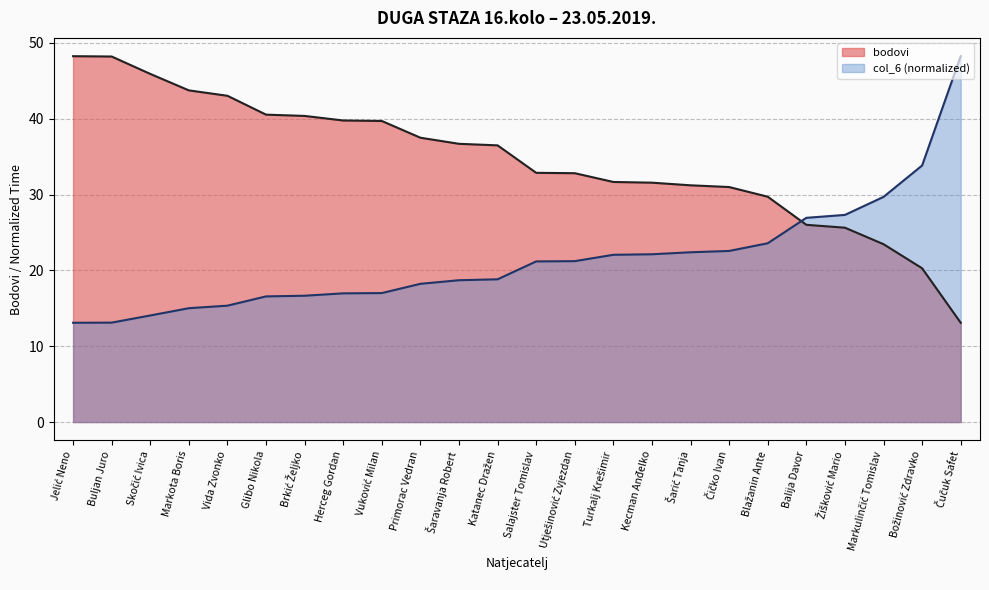

What is the average value of the col_6 series?

21.5